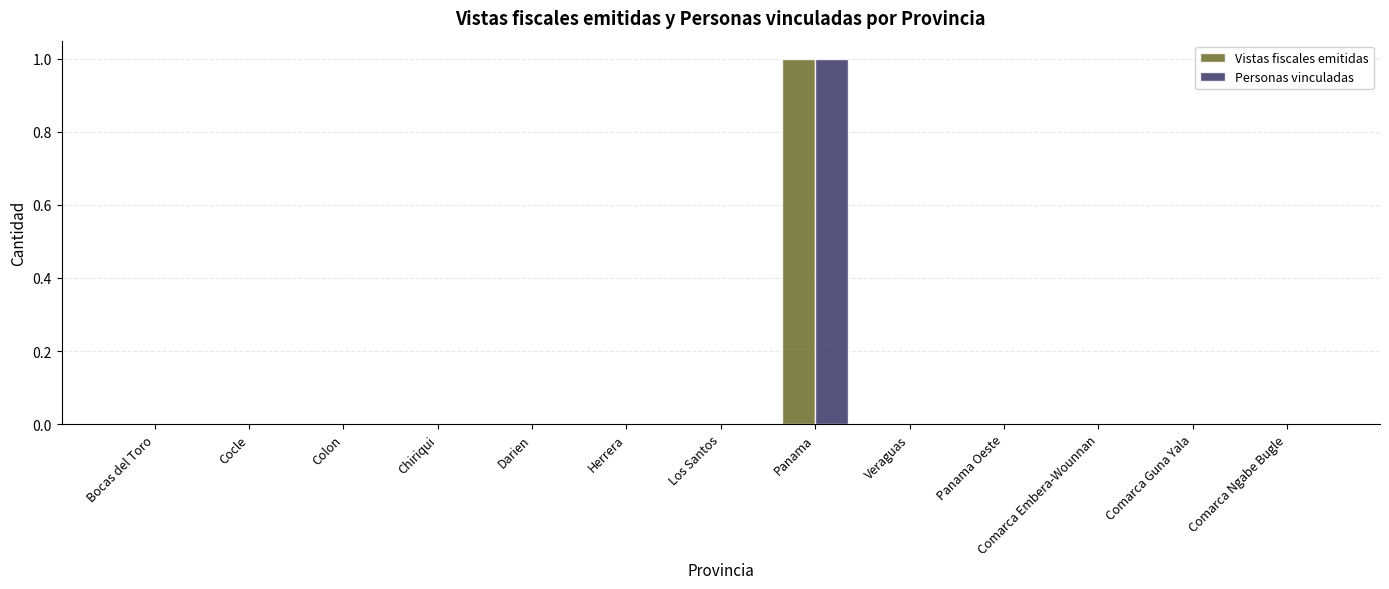

Is it true that Vistas fiscales emitidas equals 0 at Panama Oeste?

True